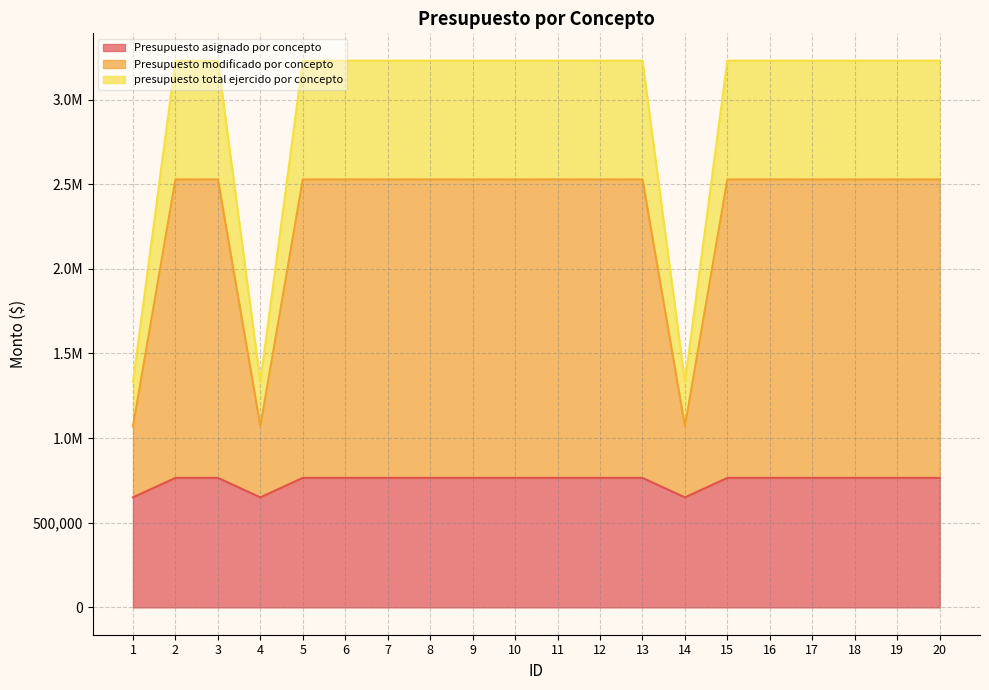

List the labels in order of presupuesto total ejercido por concepto value, largest first.

2, 3, 5, 6, 7, 8, 9, 10, 11, 12, 13, 15, 16, 17, 18, 19, 20, 1, 4, 14